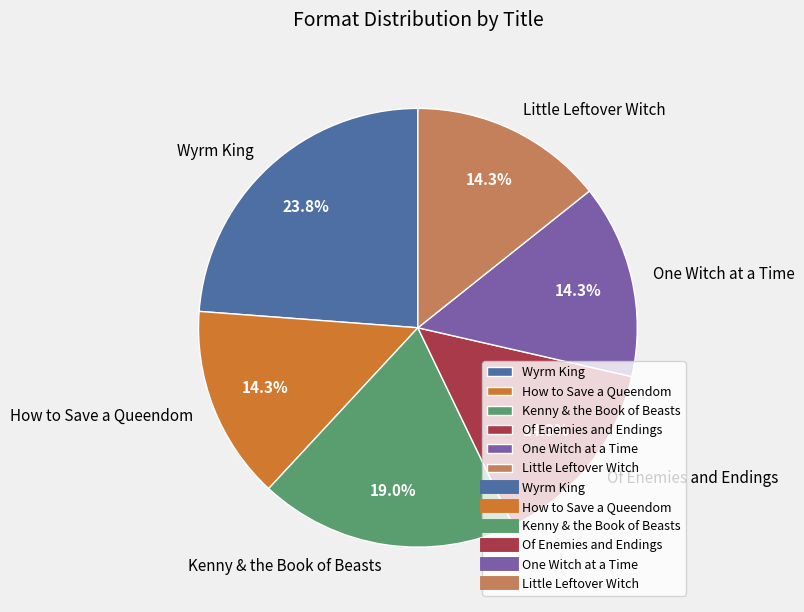

Does One Witch at a Time account for over 50% of the chart?

No